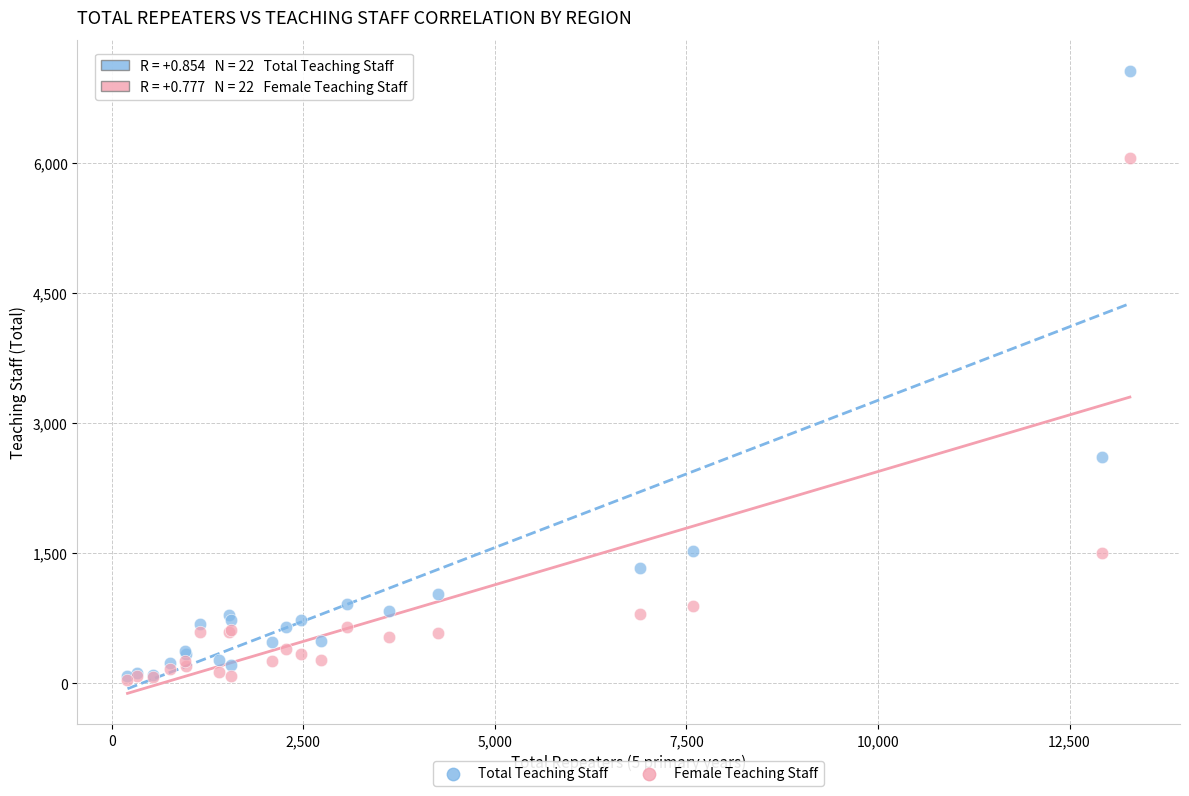

In the Total Teaching Staff series, what Y value is closest to 3567?

2604